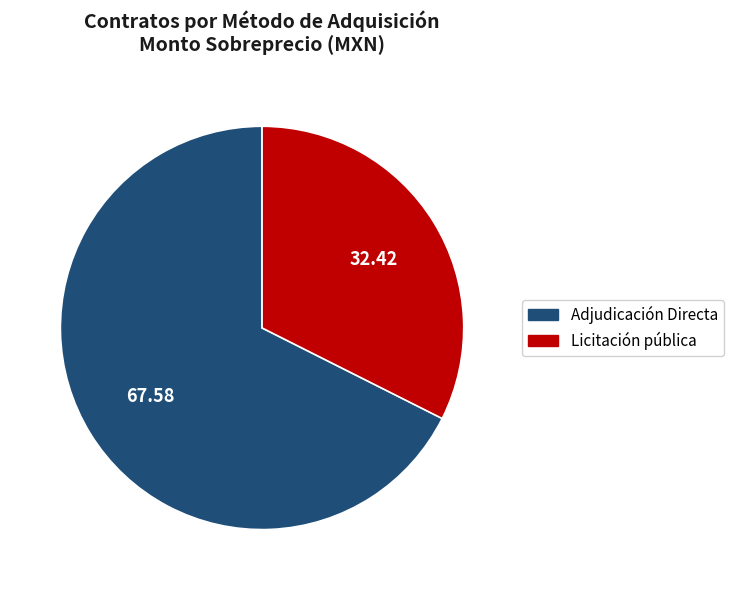

Which slice is the smallest?

Licitación pública